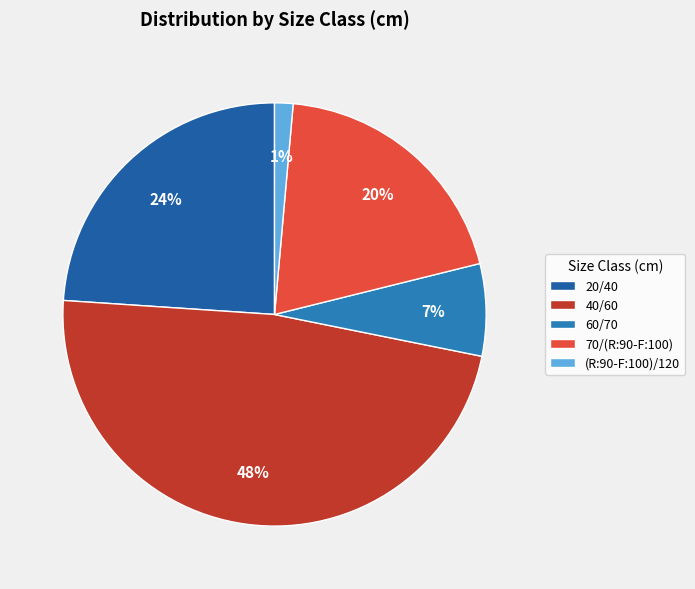

To the nearest percent, what portion does 70/(R:90-F:100) represent?

20%